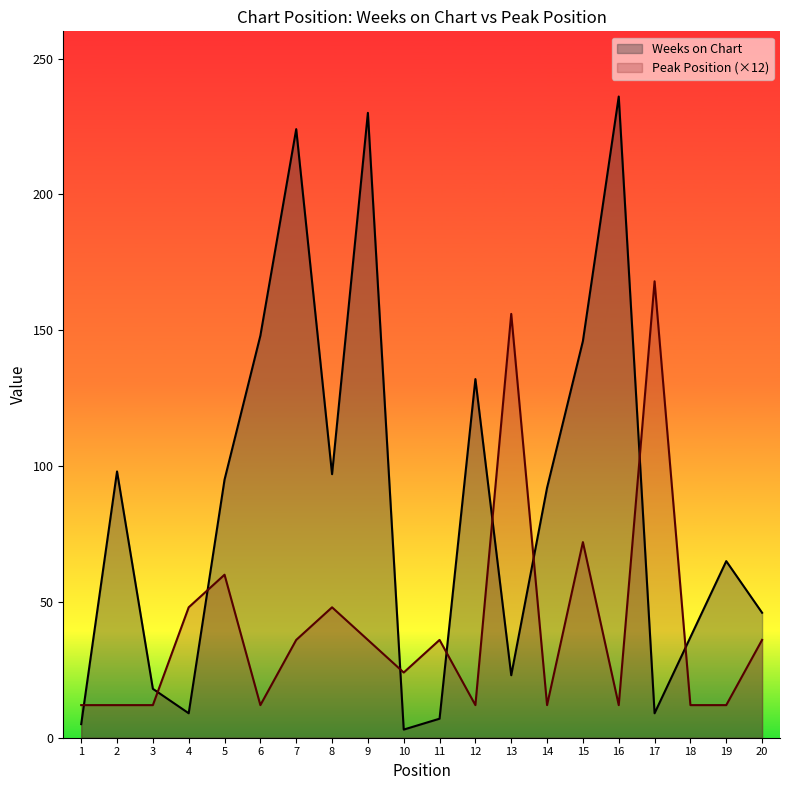

Is the value of Weeks on Chart at 1 greater than the value of Peak Position at 3?

No